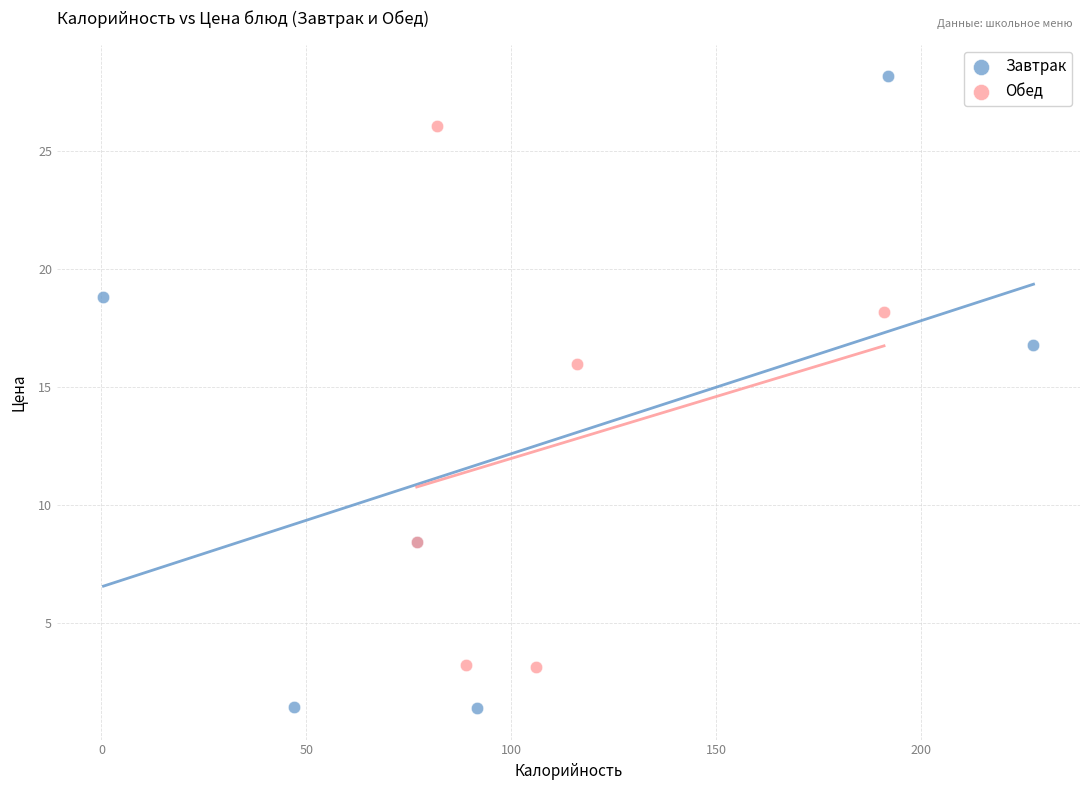

Which series has the widest spread of Y values?

Завтрак